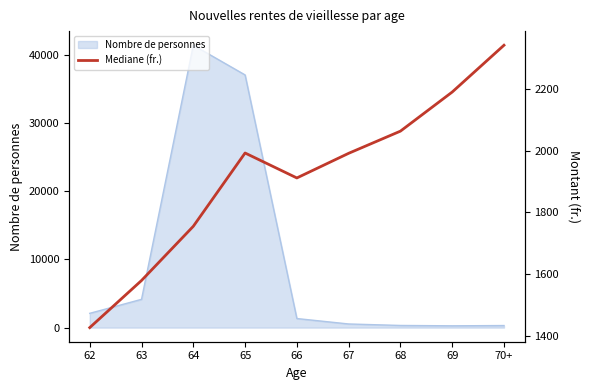

What is the sum of all values?

17255